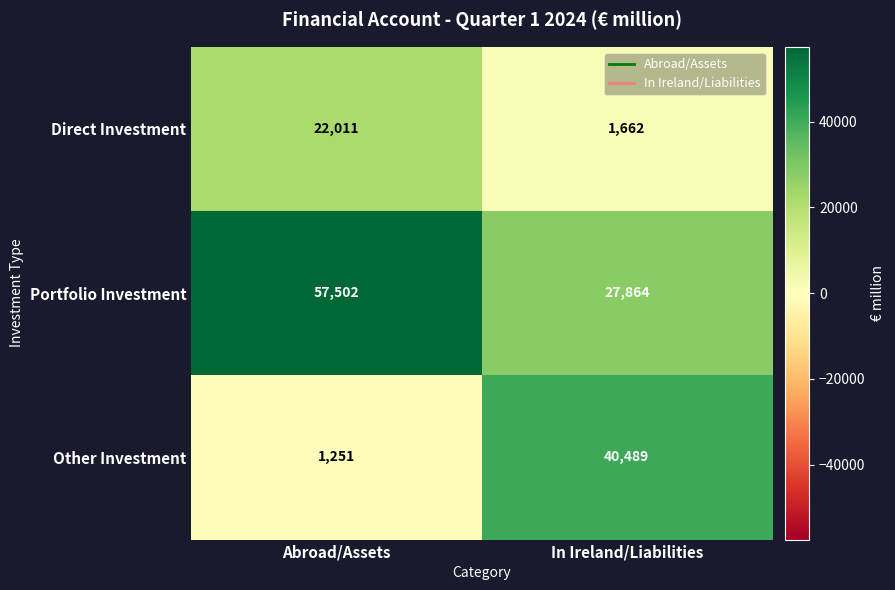

The Other Investment series shows 23966 at In Ireland/Liabilities. True or false?

False